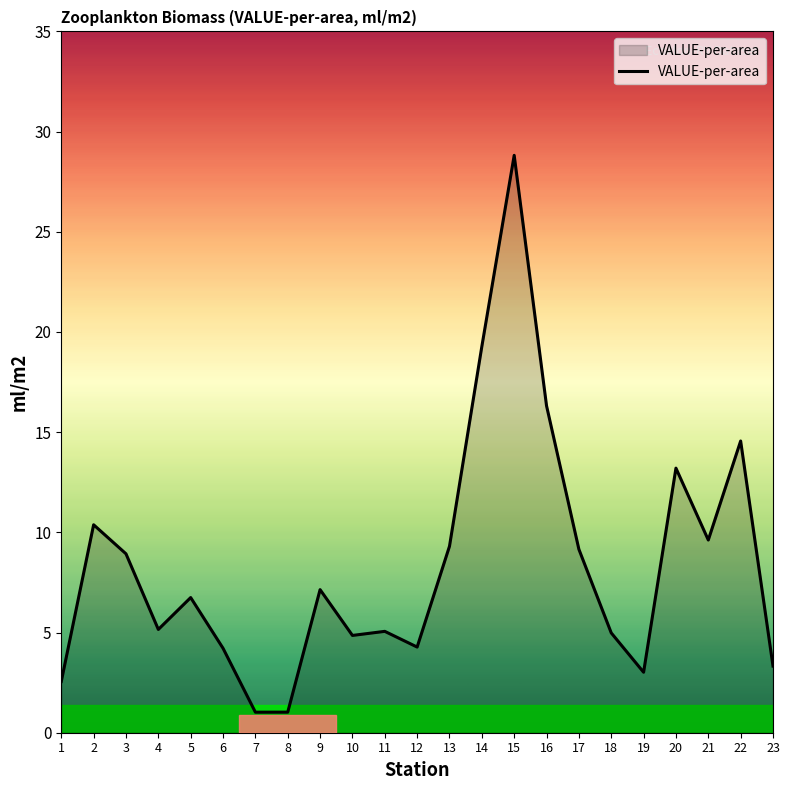

Is it true that the value at 2 is 10.4?

True